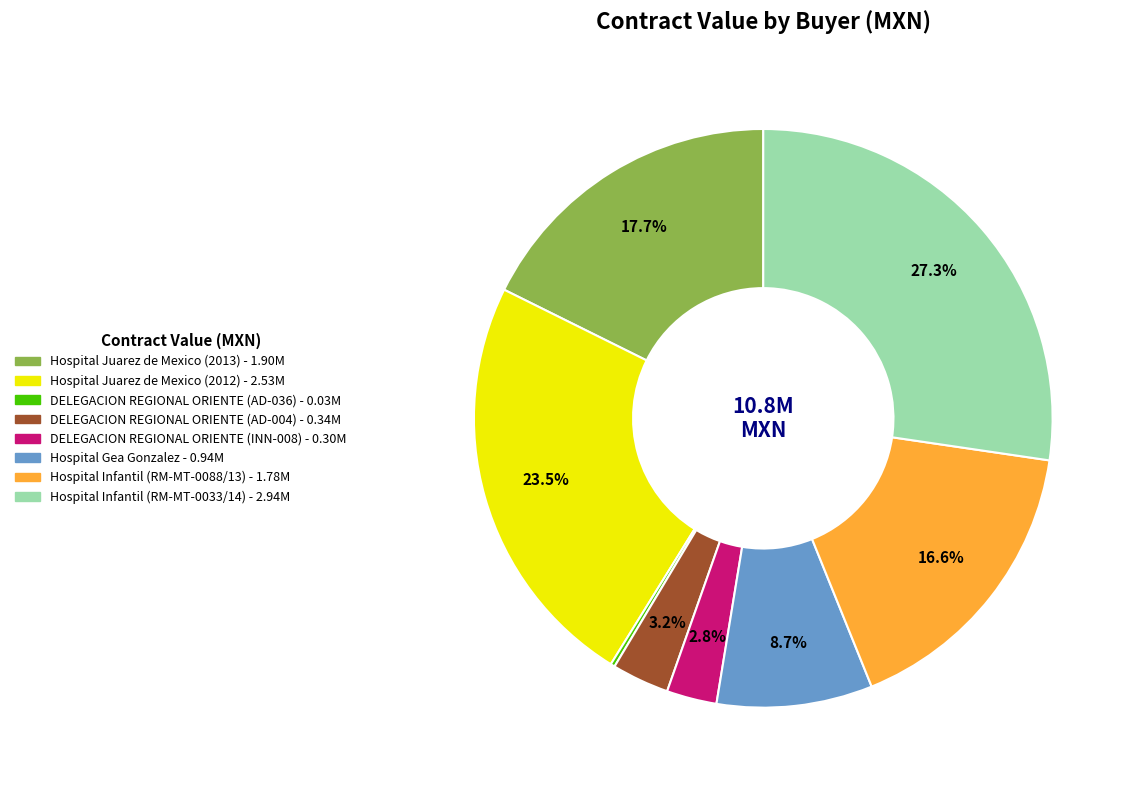

To the nearest percent, what percentage of the pie is Hospital Infantil (RM-MT-0088/13)?

17%